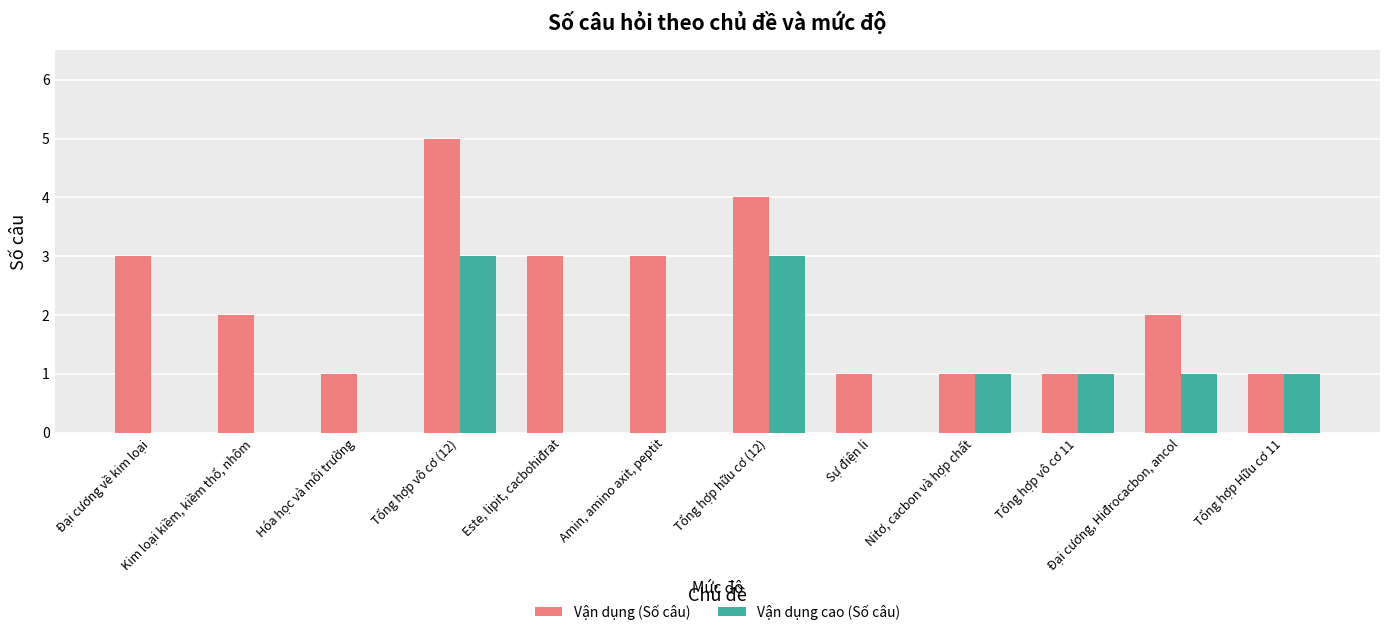

Which series has the largest total across all categories?

Vận dụng (Số câu)